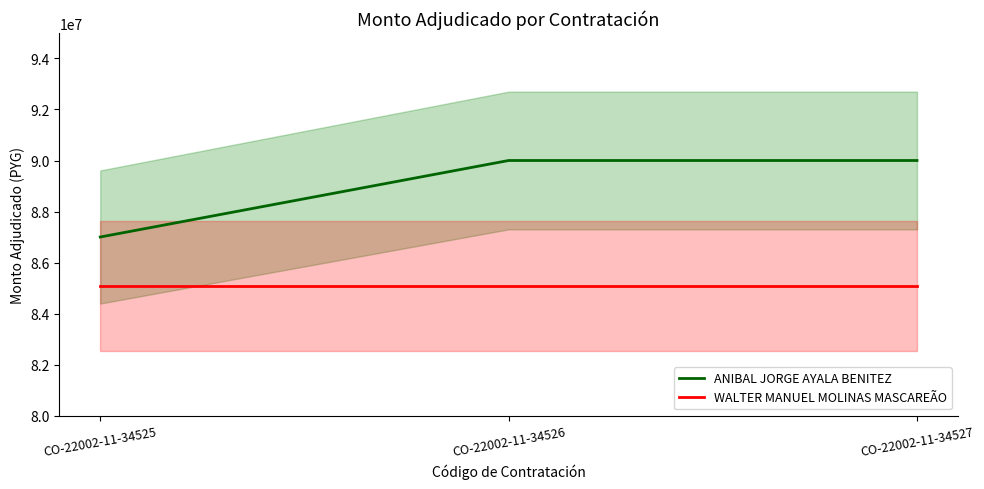

What are all the series names shown in the legend?

ANIBAL JORGE AYALA BENITEZ, WALTER MANUEL MOLINAS MASCAREÃO